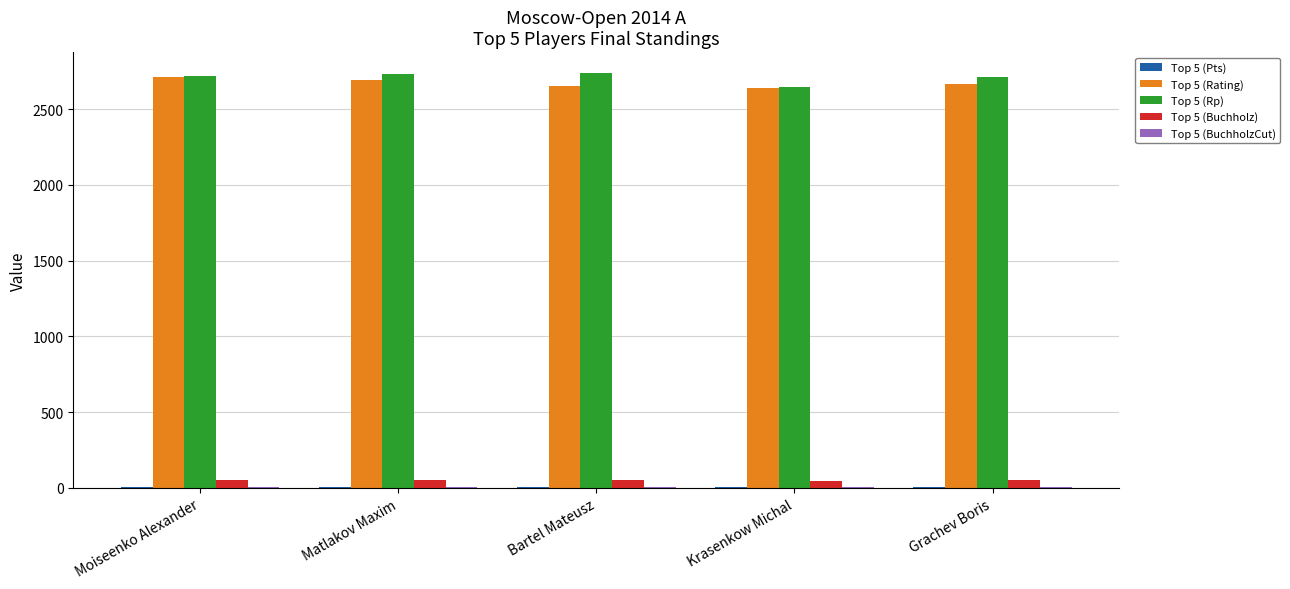

Is it true that Top 5 (Rp) equals 1823.9 at Grachev Boris?

False